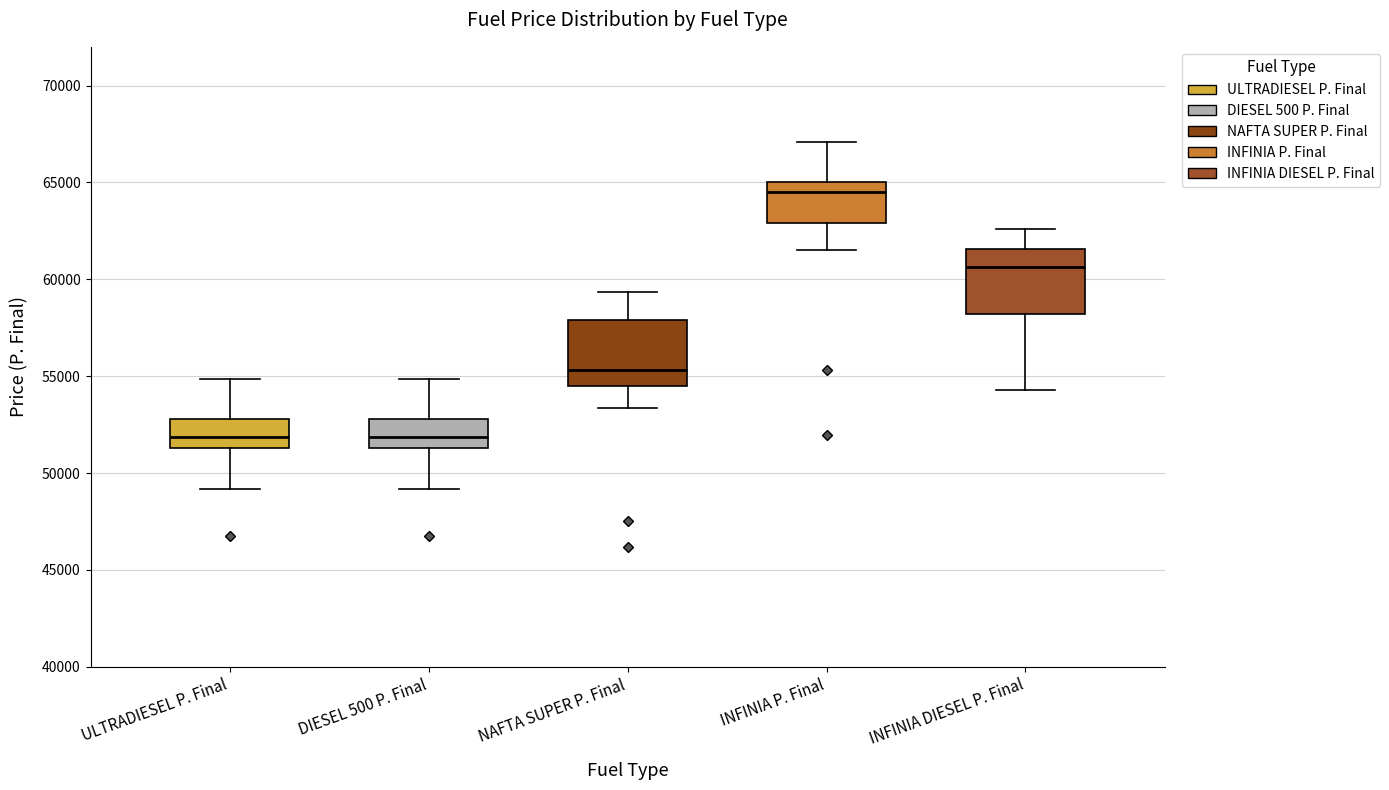

Reading left to right, read every box against the y-axis: the position of its median line, the range the box covers, and the ends of its whiskers. The values are not printed on the chart, so give them approximately, as read against the axis.

ULTRADIESEL P. Final: median 52000, box 51500 to 53000, whiskers 49000 to 55000
DIESEL 500 P. Final: median 52000, box 51500 to 53000, whiskers 49000 to 55000
NAFTA SUPER P. Final: median 55500, box 54500 to 58000, whiskers 53500 to 59500
INFINIA P. Final: median 64500, box 63000 to 65000, whiskers 61500 to 67000
INFINIA DIESEL P. Final: median 60500, box 58000 to 61500, whiskers 54500 to 62500